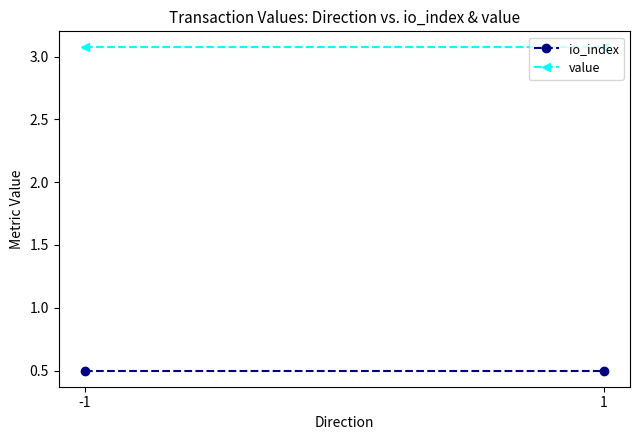

Which series has the largest range (max minus min)?

io_index